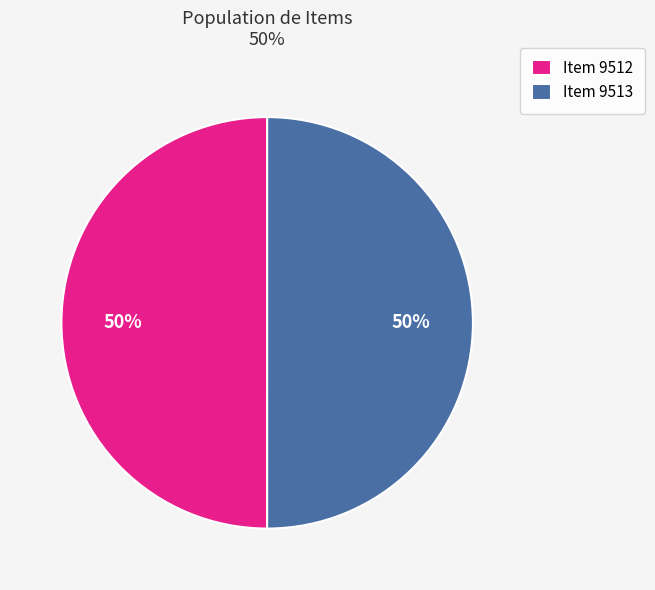

How many segments does this pie chart have?

2